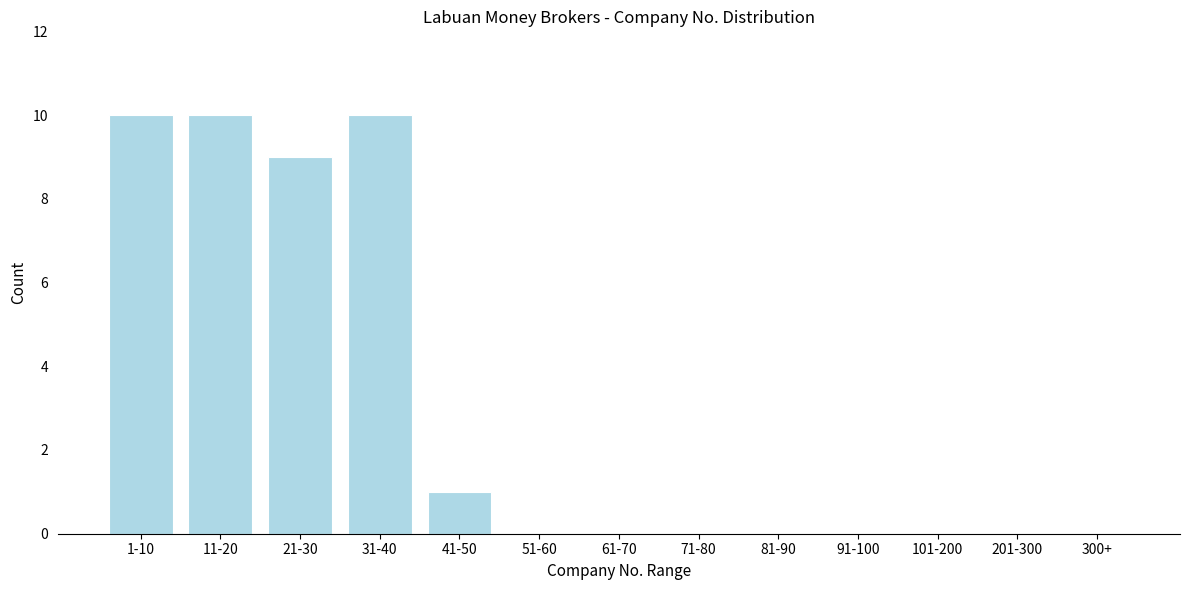

Reading left to right, what are all the values shown in this chart?

1-10=10	11-20=10	21-30=9	31-40=10	41-50=1	51-60=0	61-70=0	71-80=0	81-90=0	91-100=0	101-200=0	201-300=0	300+=0